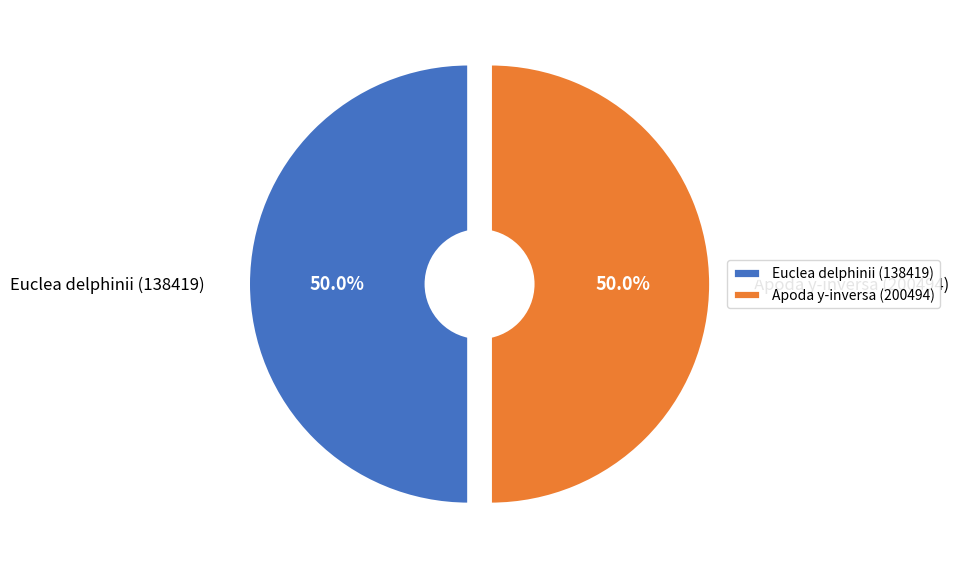

Rank the categories by value from lowest to highest.

Euclea delphinii (138419), Apoda y-inversa (200494)